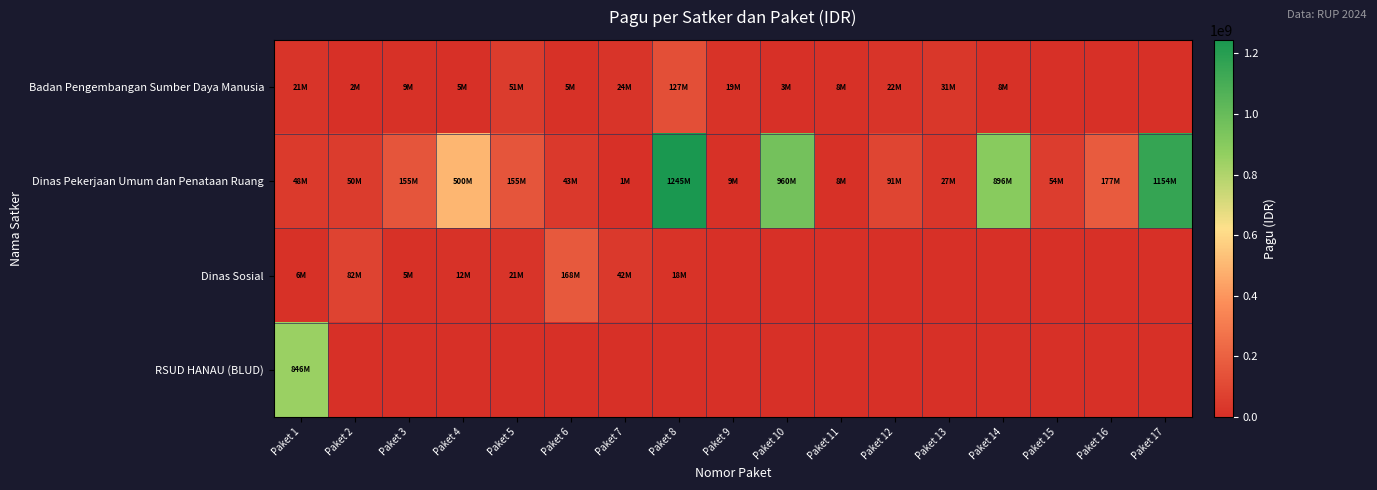

How many categories are shown in the chart?

17